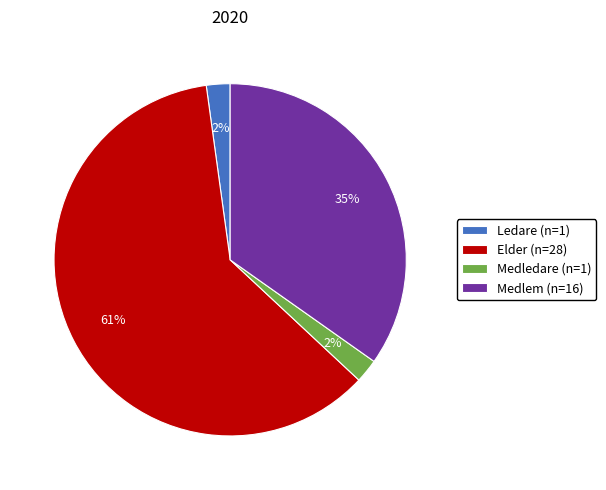

To the nearest percent, what is the average slice percentage?

25%